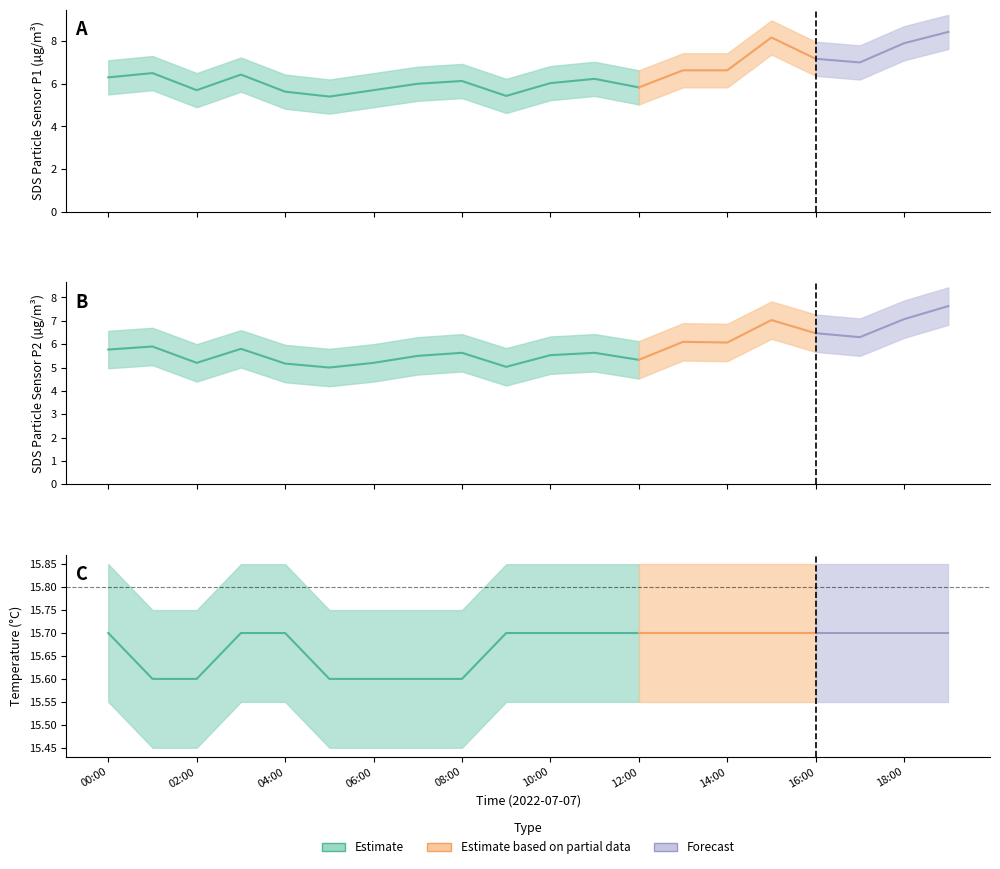

What is the minimum value shown in the chart?

5.0